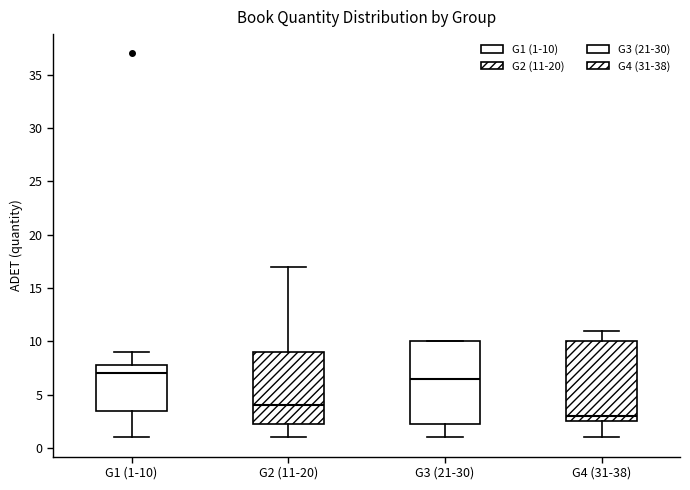

Reading left to right, read every box against the y-axis: the position of its median line, the range the box covers, and the ends of its whiskers. The values are not printed on the chart, so give them approximately, as read against the axis.

G1 (1-10): median 7.0, box 3.5 to 8.0, whiskers 1.0 to 9.0
G2 (11-20): median 4.0, box 2.5 to 9.0, whiskers 1.0 to 17.0
G3 (21-30): median 6.5, box 2.5 to 10.0, whiskers 1.0 to 10.0
G4 (31-38): median 3.0, box 2.5 to 10.0, whiskers 1.0 to 11.0